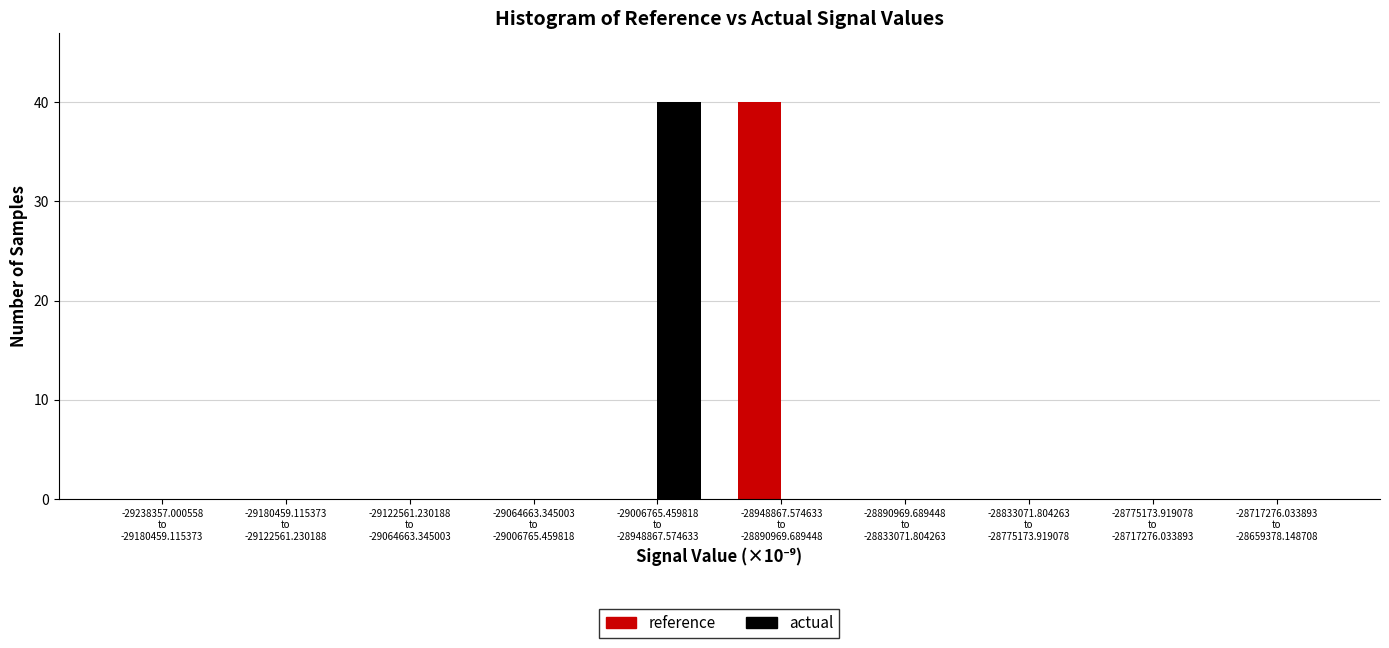

What is the greatest value displayed?

40